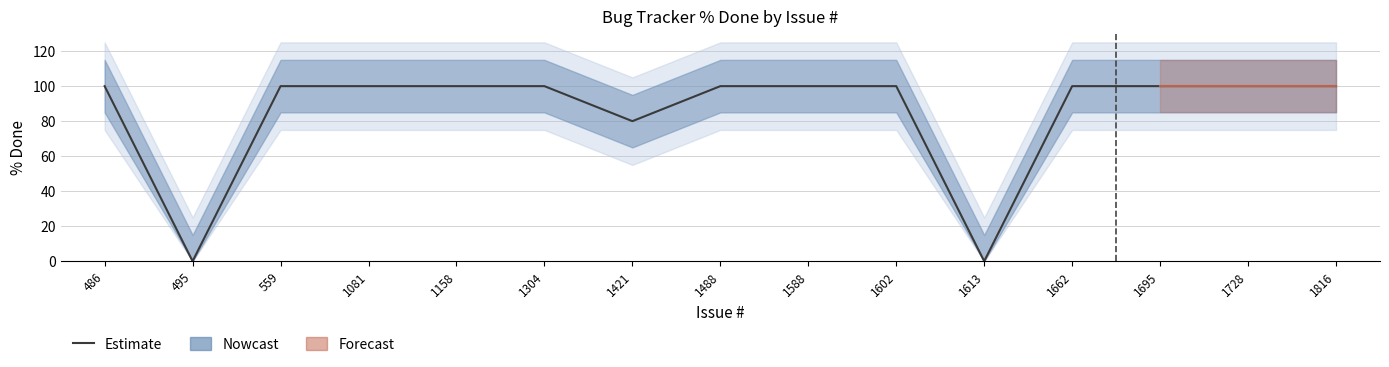

The value at 1662 is 100. True or false?

True